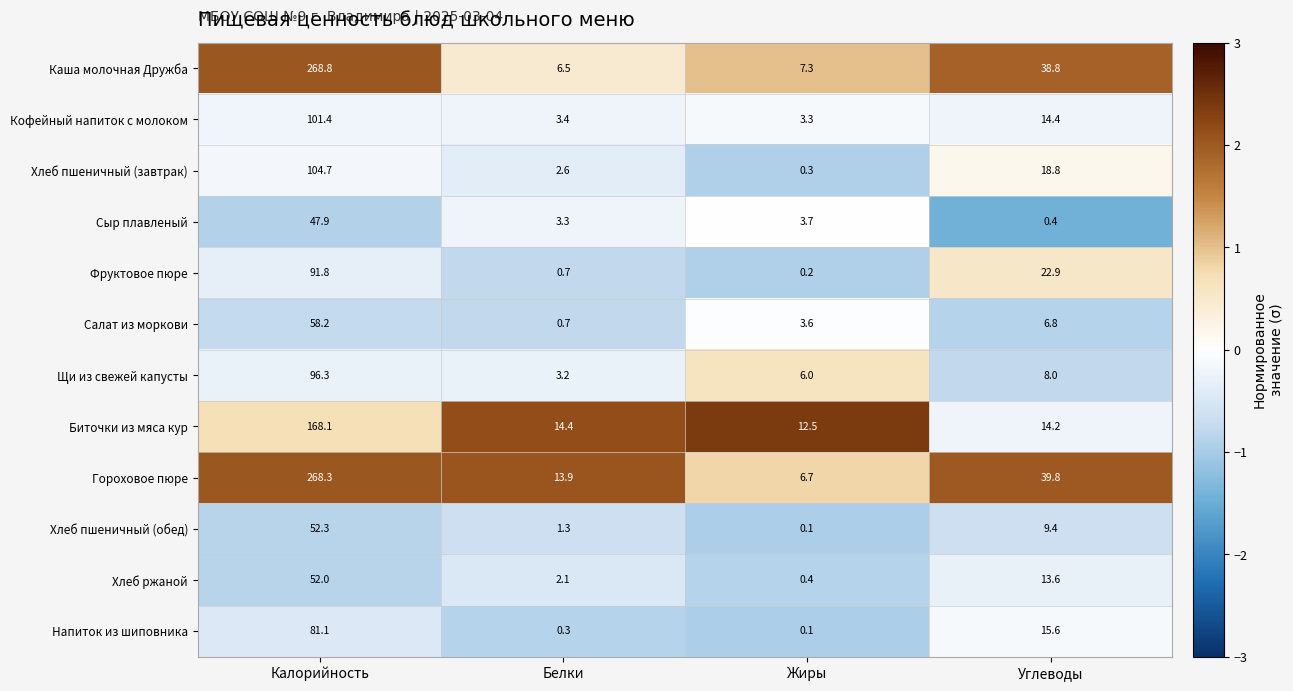

What is the difference between the highest and lowest values at Углеводы?

39.4